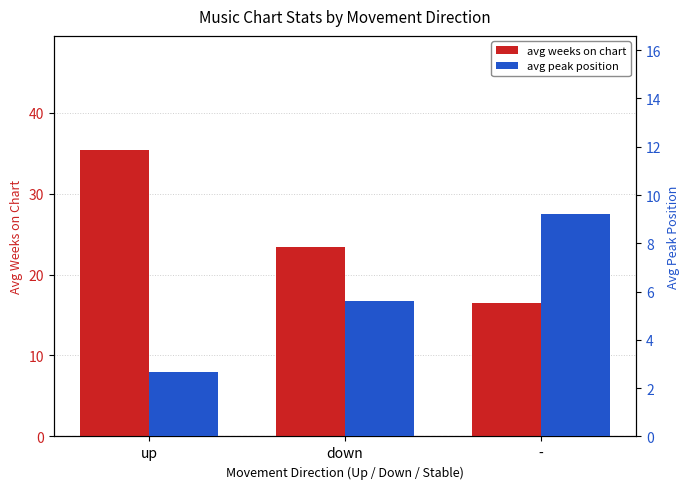

What is the difference between the second highest and minimum values in the avg weeks on chart series?

7.0